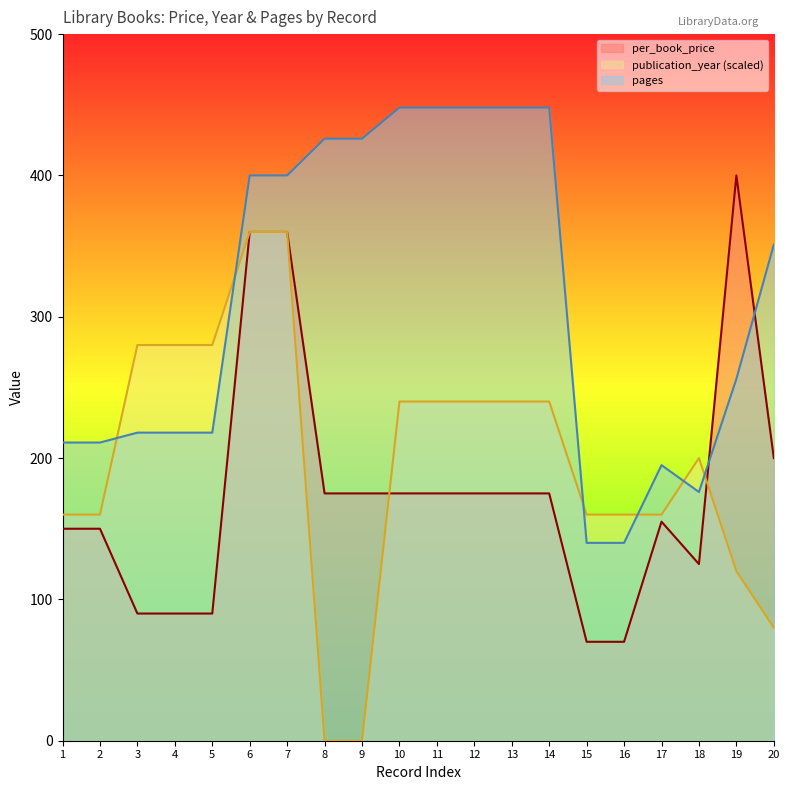

Which series has the largest total across all categories?

pages